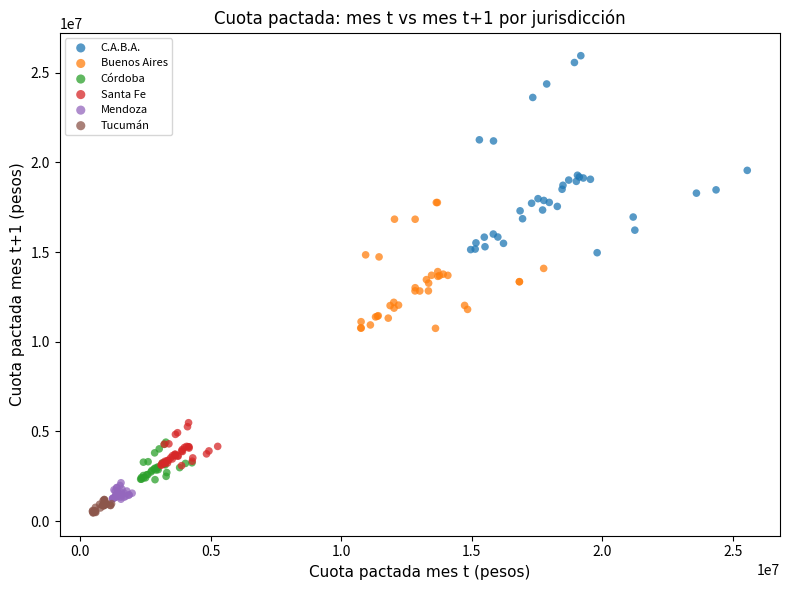

Which series reaches the maximum Y coordinate?

C.A.B.A.